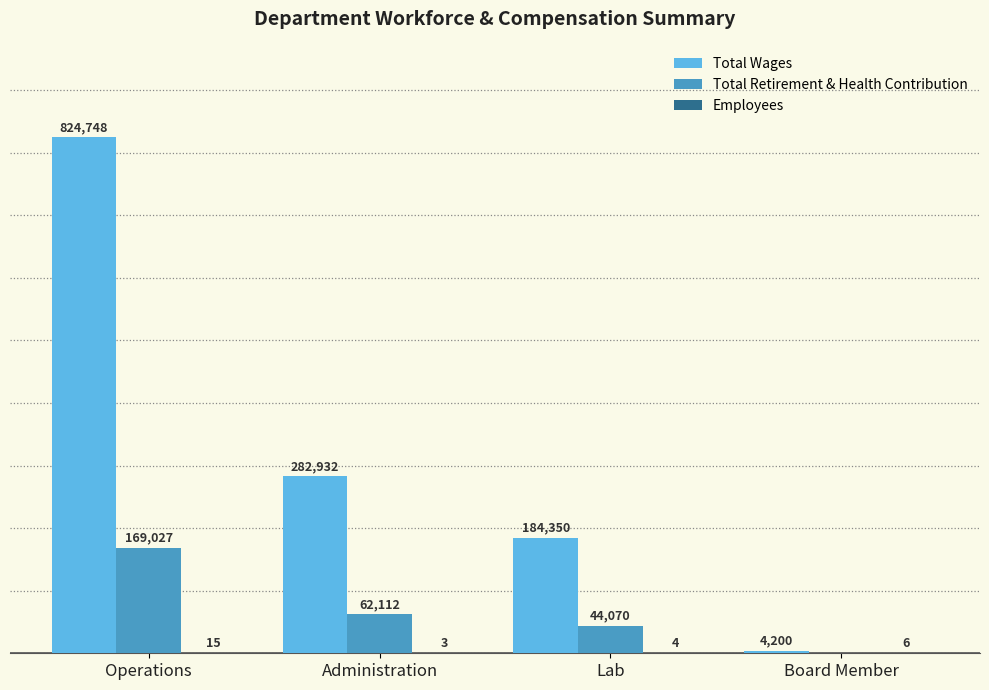

At which label is Total Wages closest to 414474?

Administration